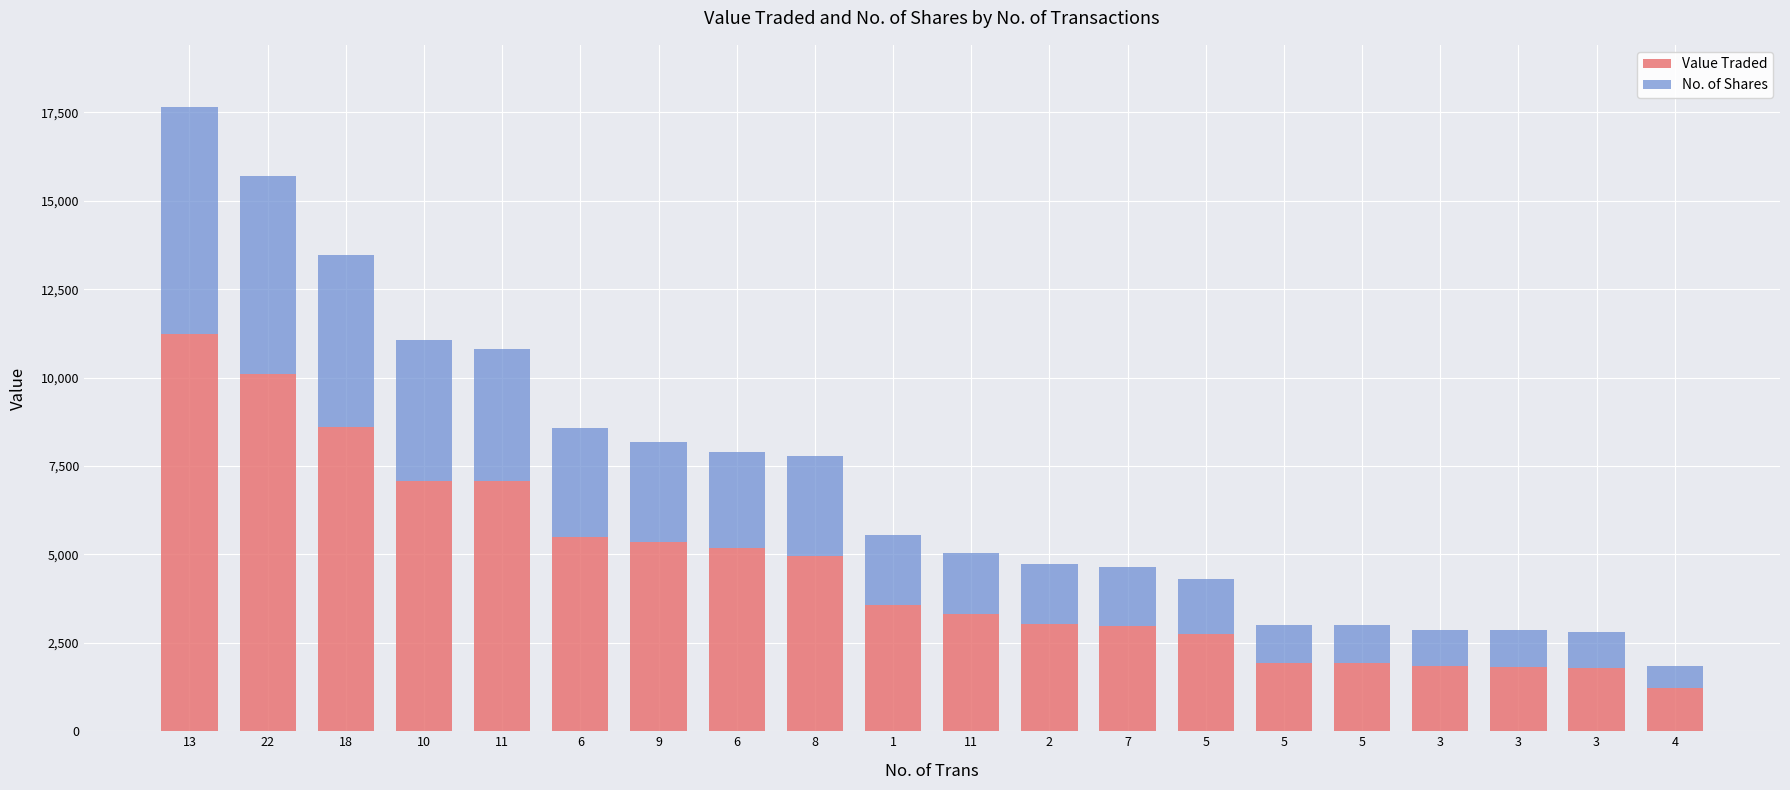

What is the difference between the No. of Shares values at 18 and 2?

3146